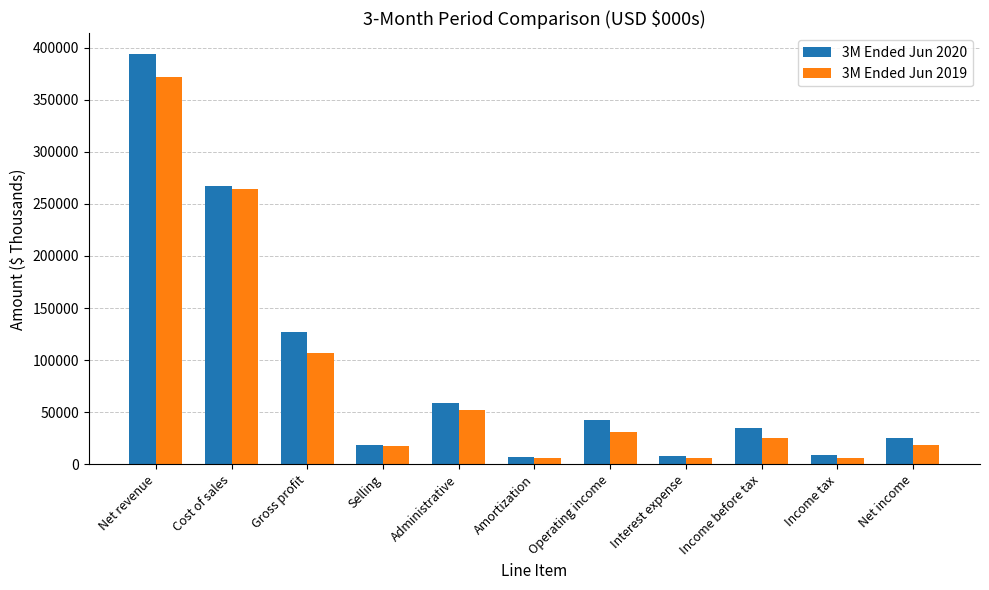

What is the difference between the 3M Ended Jun 2019 values at Net income and Administrative?

33574